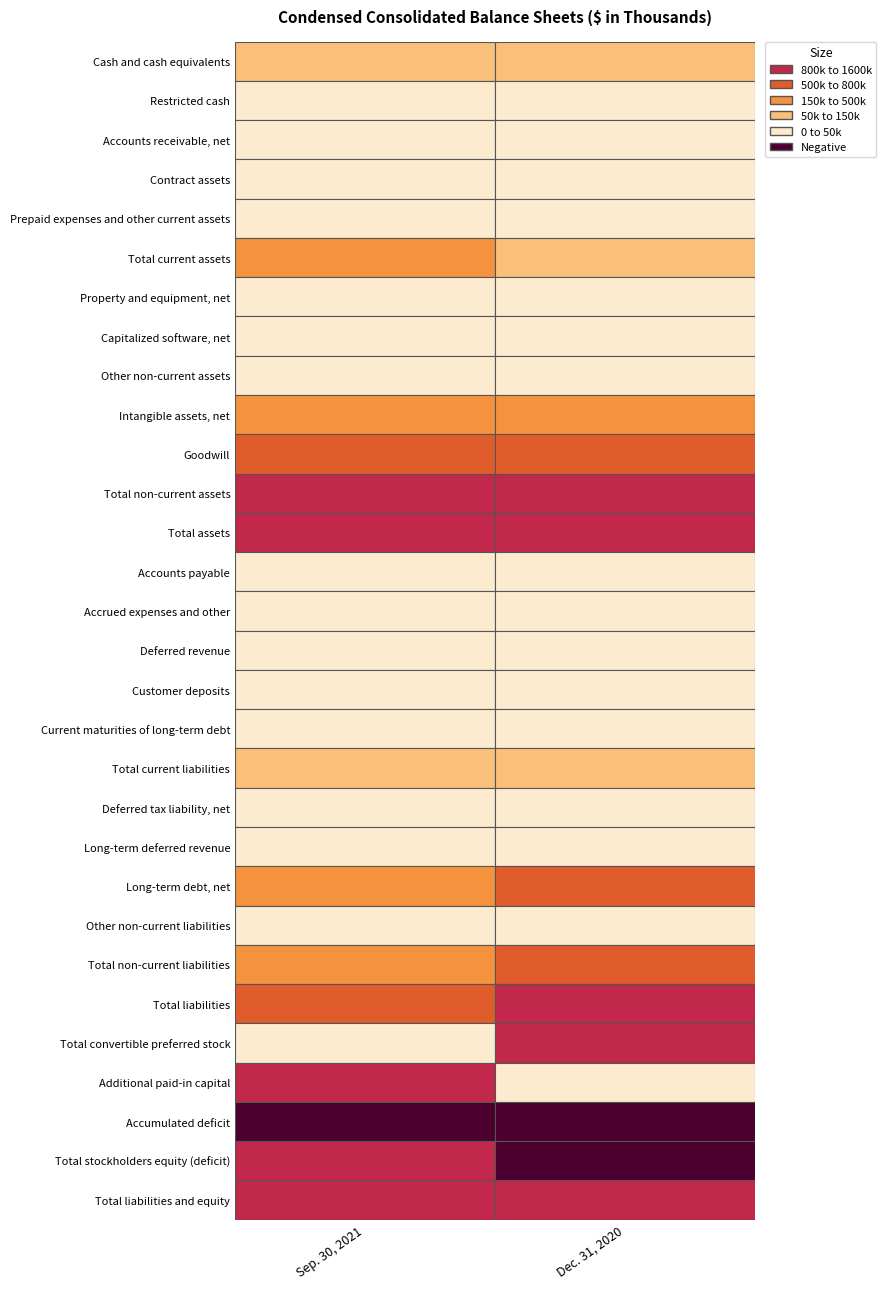

How many values in Dec. 31, 2020 are above zero?

28